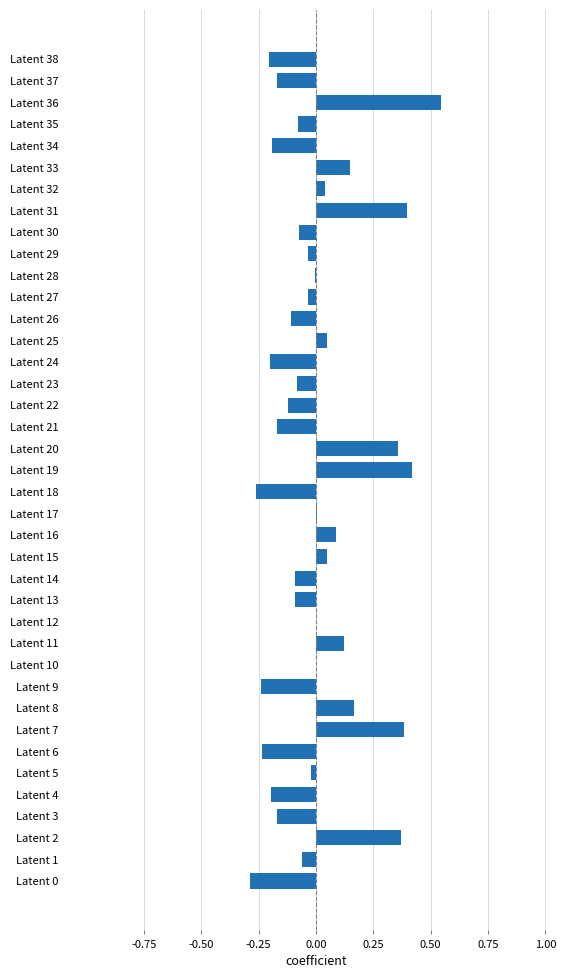

The chart shows a value of 0.4 at Latent 19. True or false?

True